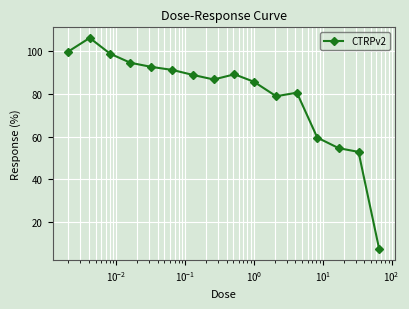

What is the average value?

79.2